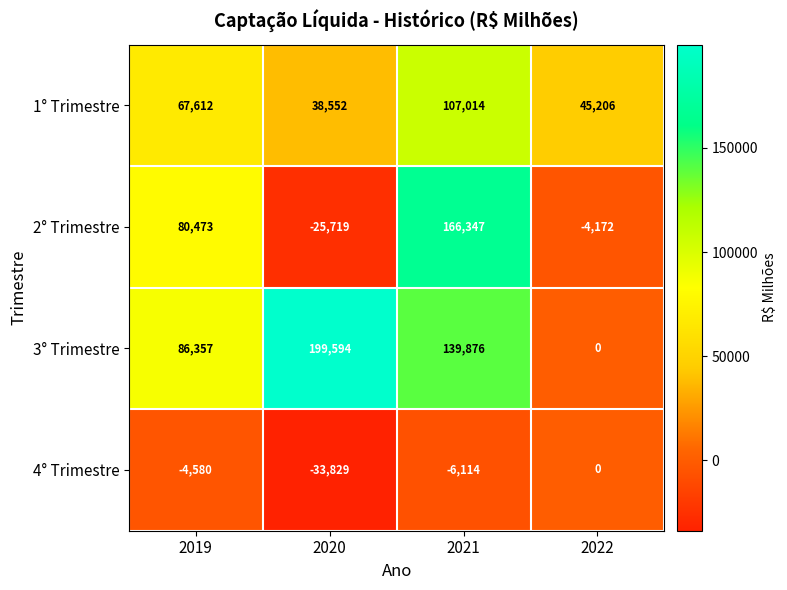

At 2021, list the series in order from largest to smallest.

2° Trimestre, 3° Trimestre, 1° Trimestre, 4° Trimestre